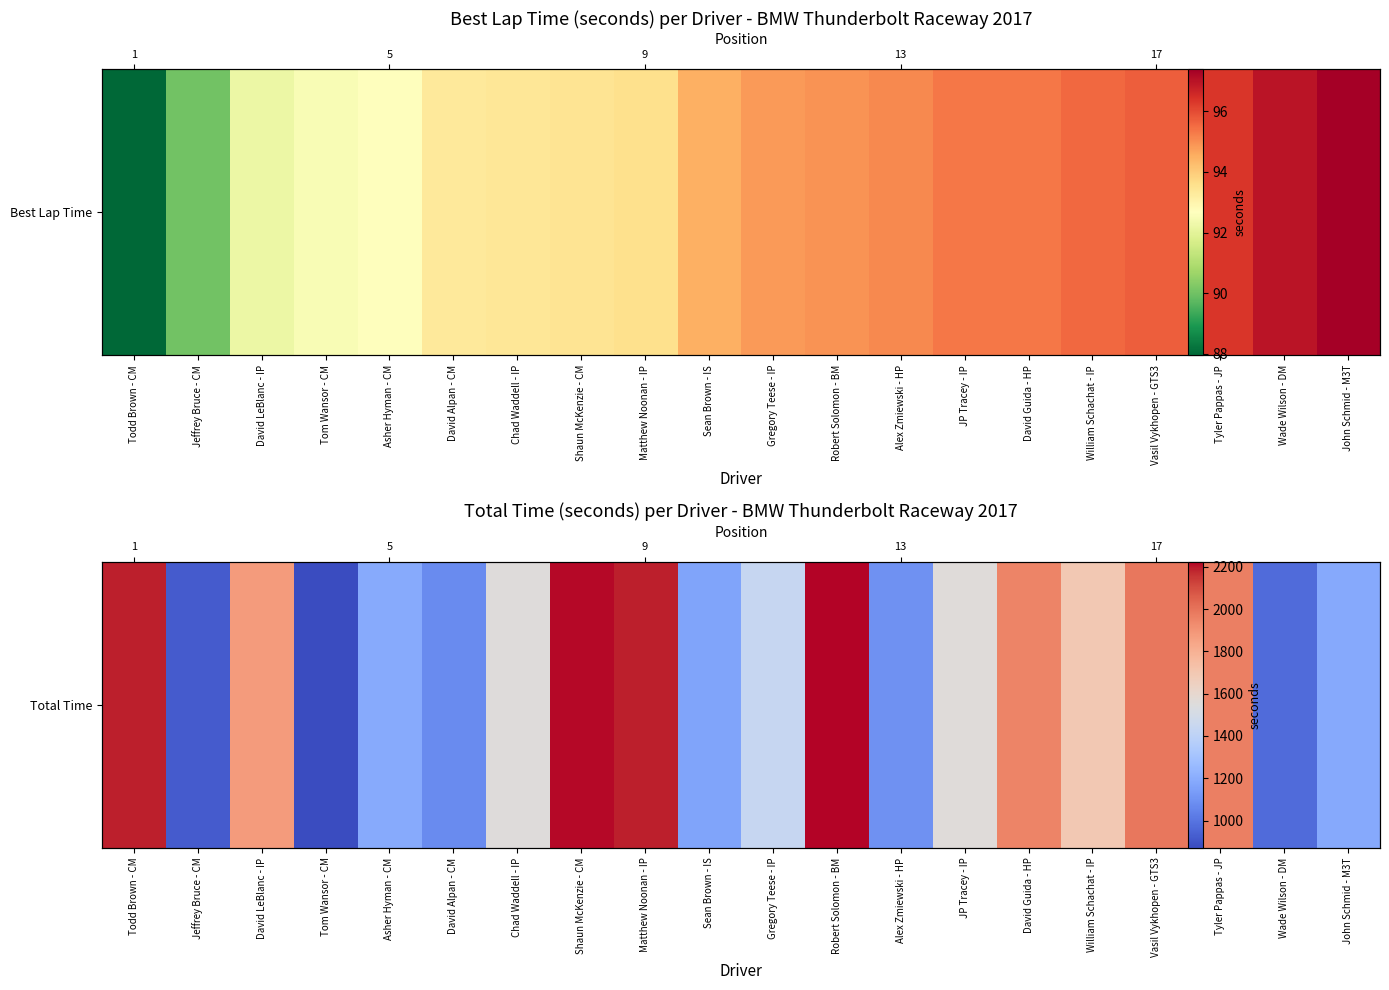

Reading right to left, list all the values displayed in this chart.

John Schmid - M3T=1187.0	Wade Wilson - DM=969.3	Tyler Pappas - JP=1967.3	Vasil Vykhopen - GTS3=1990.8	William Schachat - IP=1694.6	David Guida - HP=1952.0	JP Tracey - IP=1559.9	Alex Zmiewski - HP=1097.3	Robert Solomon - BM=2223.7	Gregory Teese - IP=1437.7	Sean Brown - IS=1166.9	Matthew Noonan - IP=2190.3	Shaun McKenzie - CM=2216.9	Chad Waddell - IP=1553.0	David Alpan - CM=1074.6	Asher Hyman - CM=1189.8	Tom Wansor - CM=871.4	David LeBlanc - IP=1879.5	Jeffrey Bruce - CM=919.6	Todd Brown - CM=2187.1